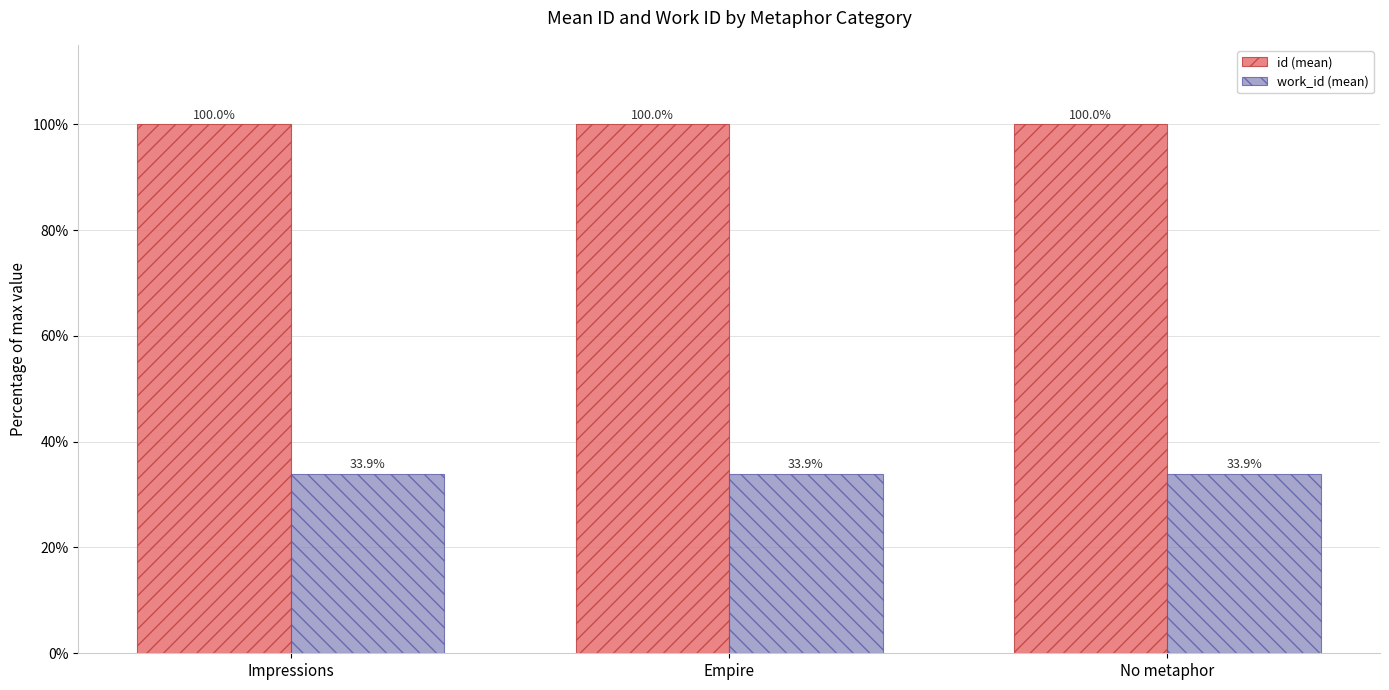

Read the id (mean) value at Empire.

100.0